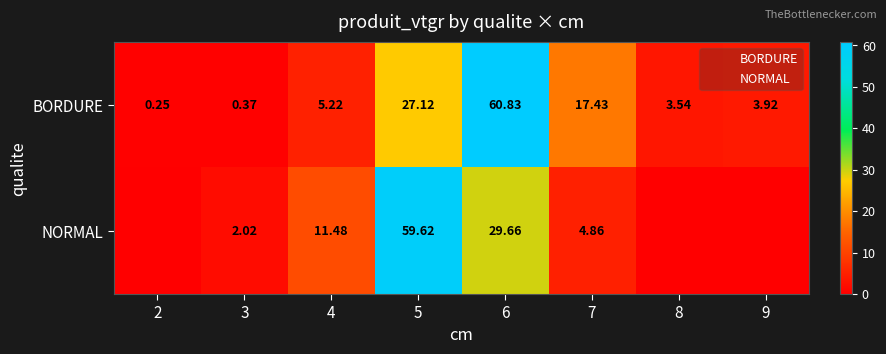

What is the spread (max minus min) of values at 3?

1.7